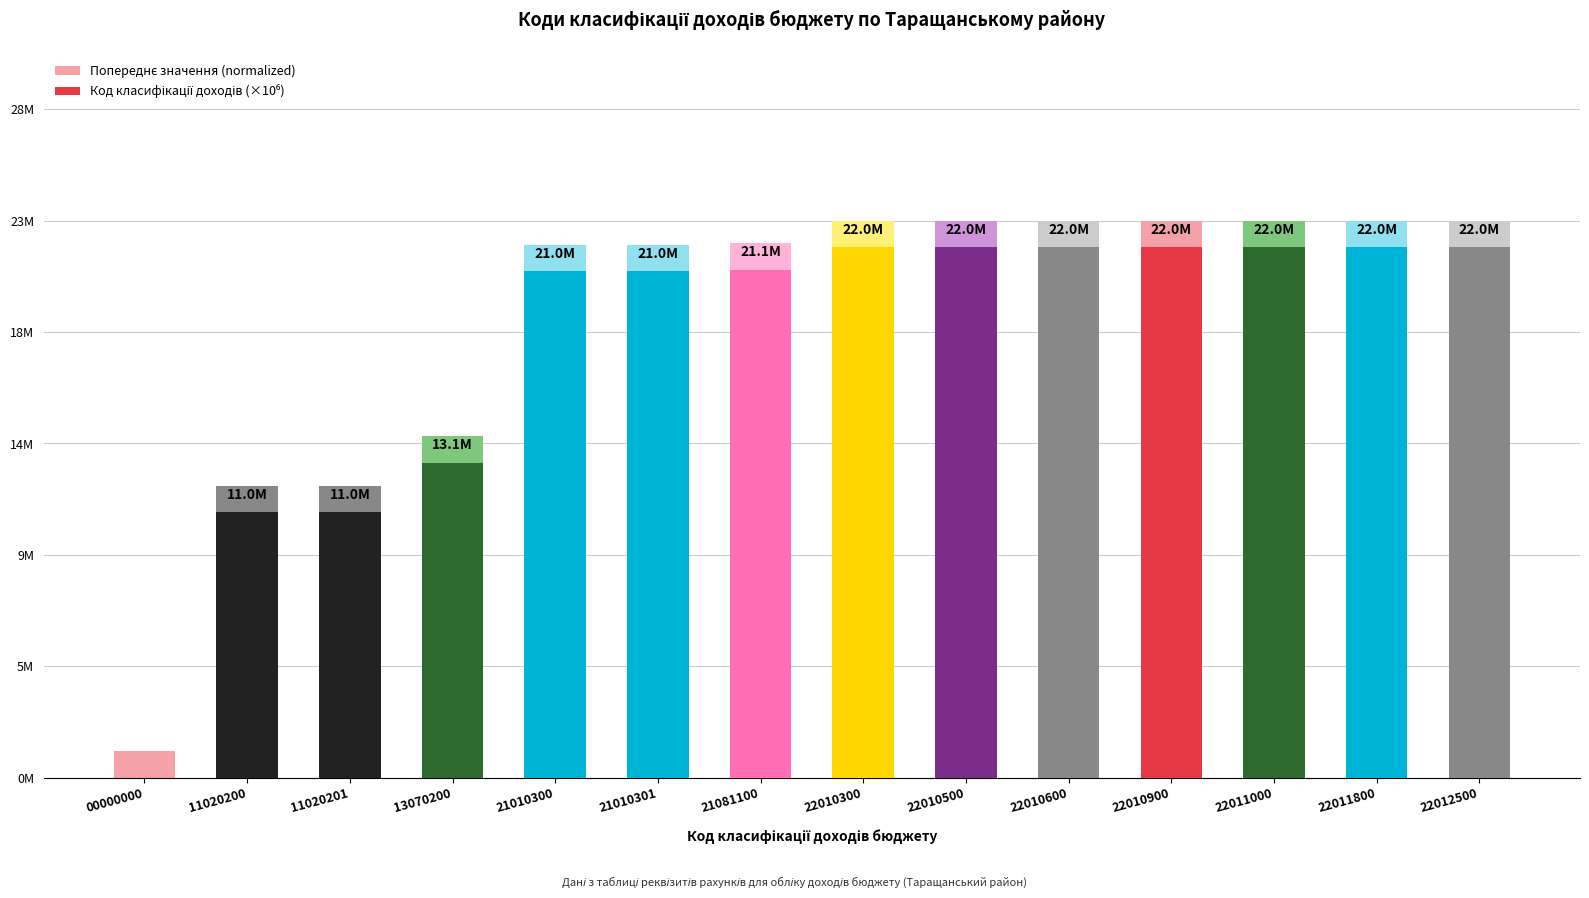

Which label corresponds to the largest value in the chart?

22012500